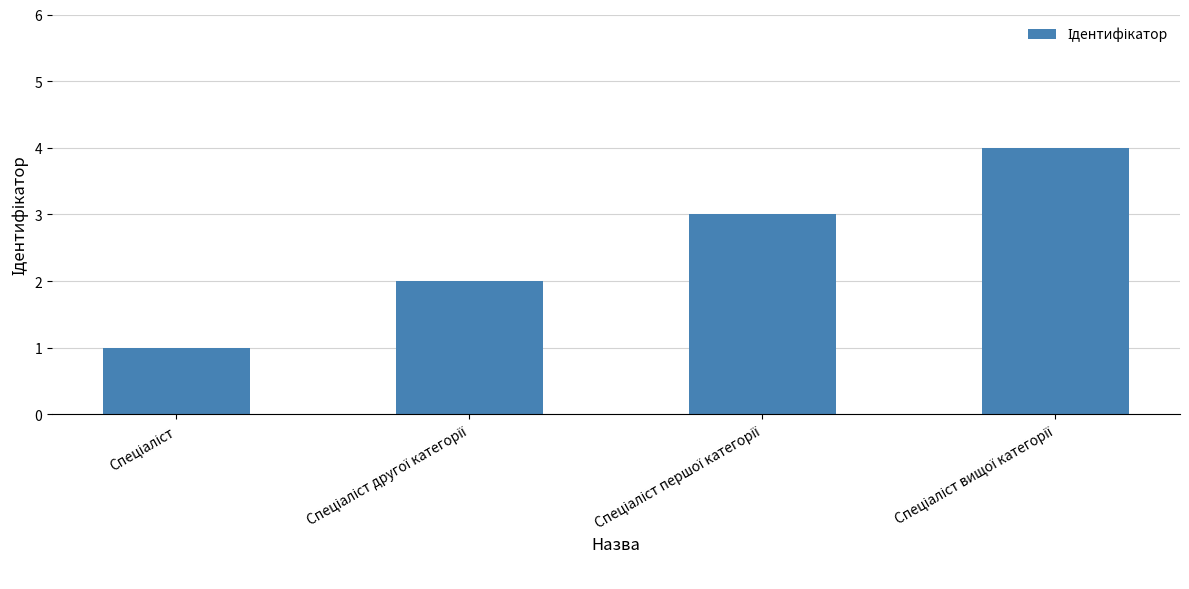

What is the maximum value shown in the chart?

4